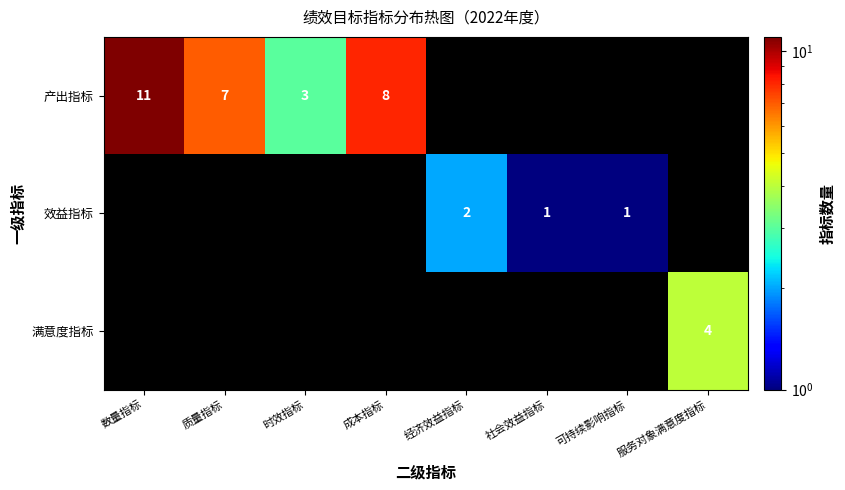

True or false: 满意度指标 has a value of 4 at 服务对象满意度指标.

True